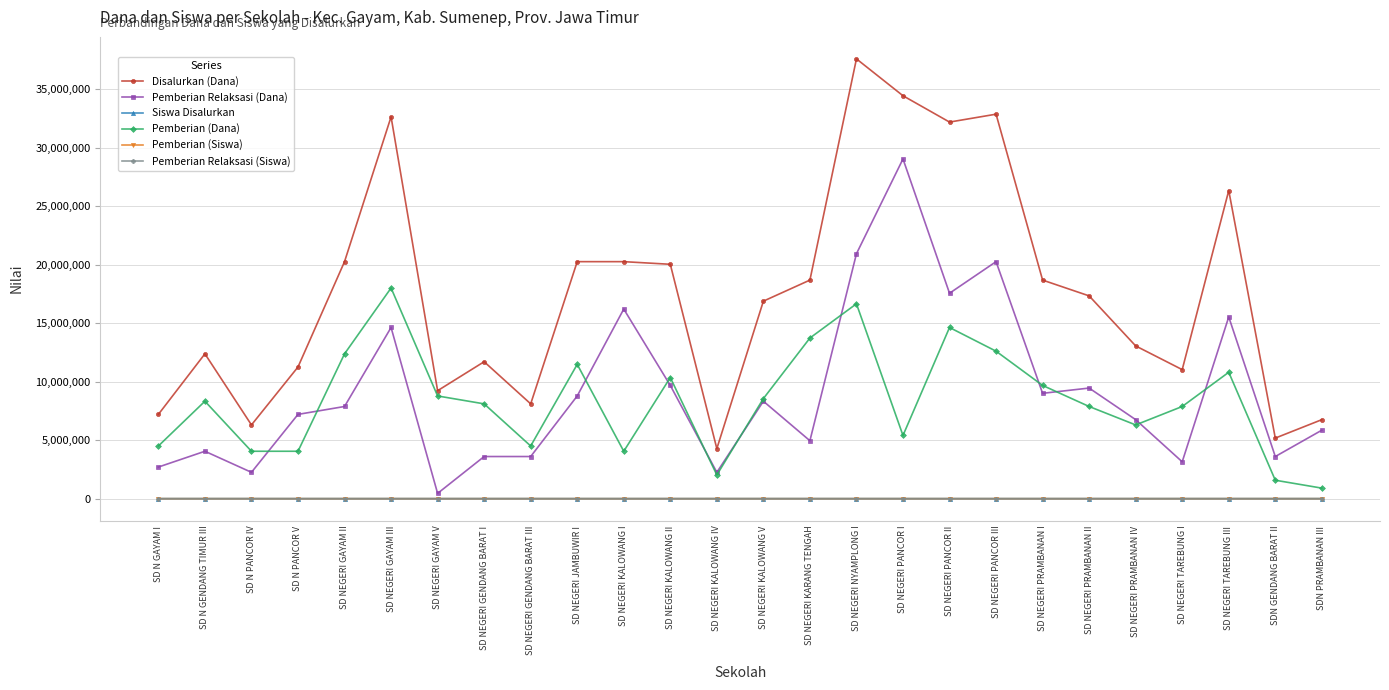

Is the value of Pemberian Relaksasi (Dana) at SD NEGERI GENDANG BARAT I greater than the value of Pemberian (Dana) at SD N PANCOR V?

No